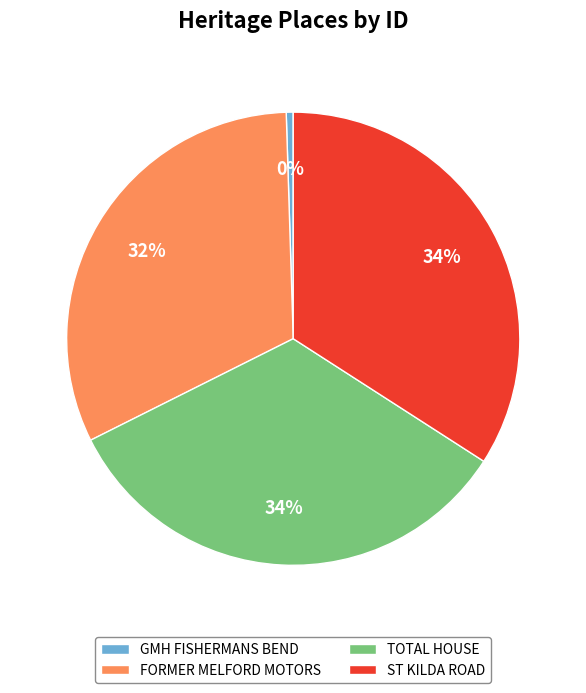

Approximately how many times larger is the value at ST KILDA ROAD compared to TOTAL HOUSE?

1.0